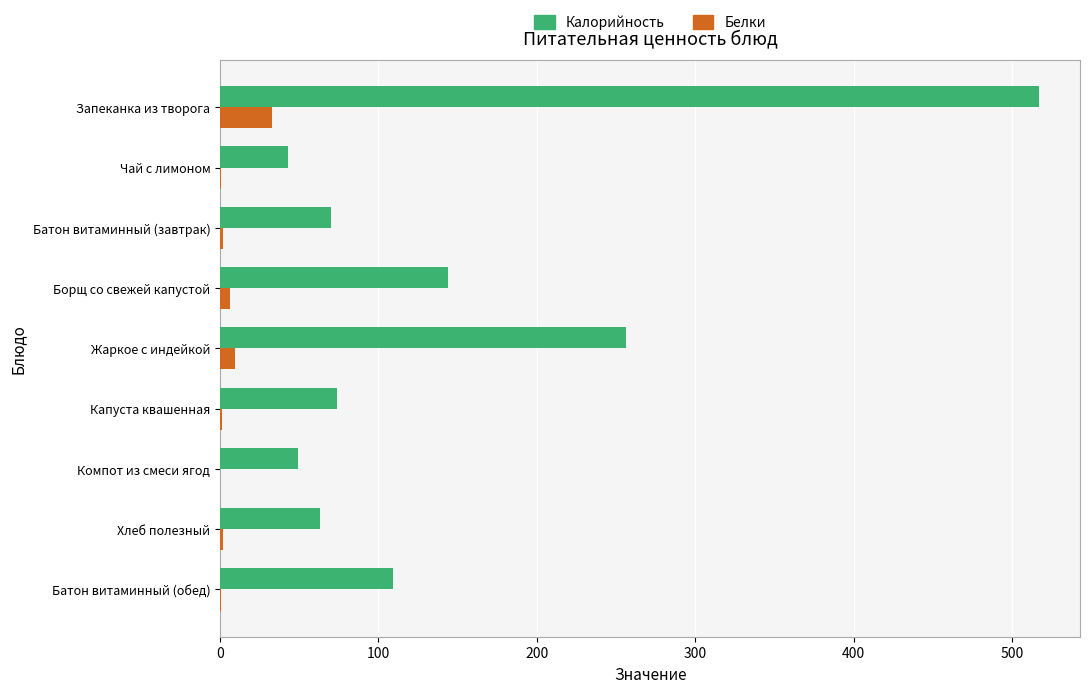

Where is Калорийность nearest to the value 280?

Жаркое с индейкой